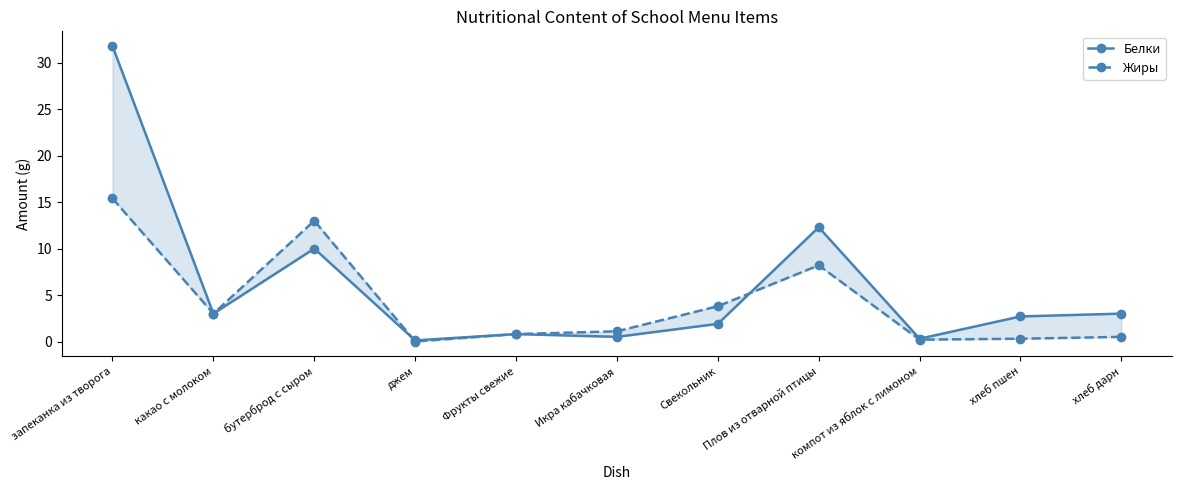

What is the approximate value of Белки at запеканка из творога?

31.8